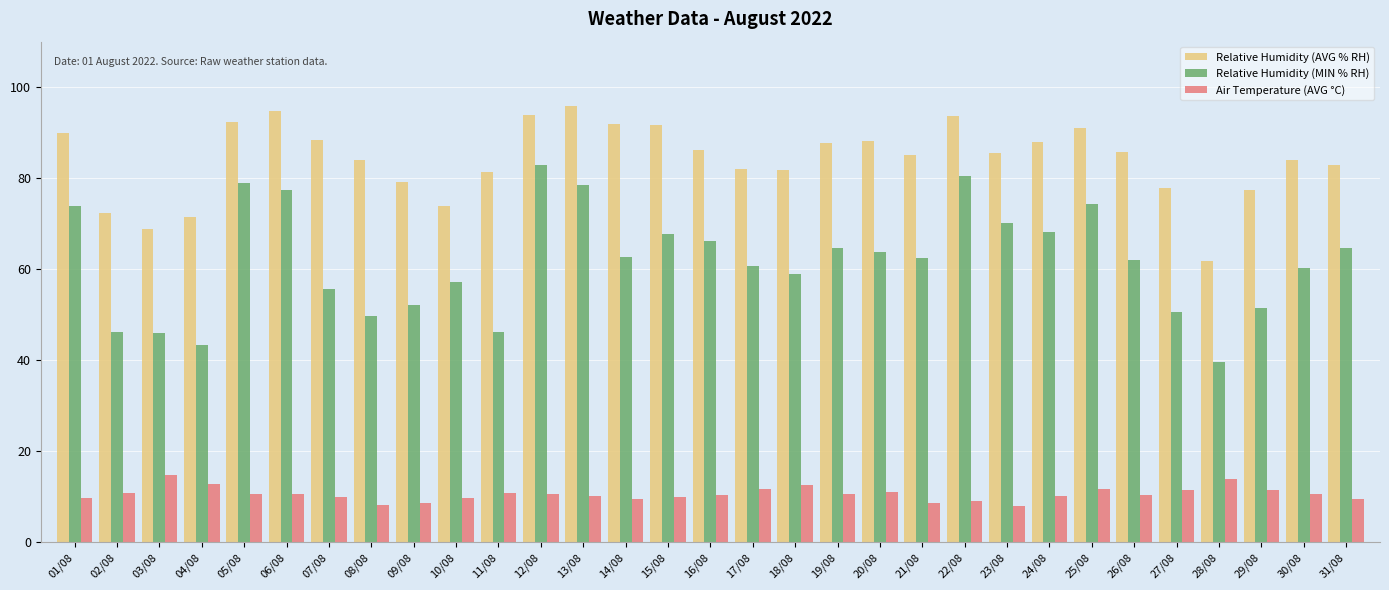

Which series has the largest range (max minus min)?

Relative Humidity (MIN % RH)